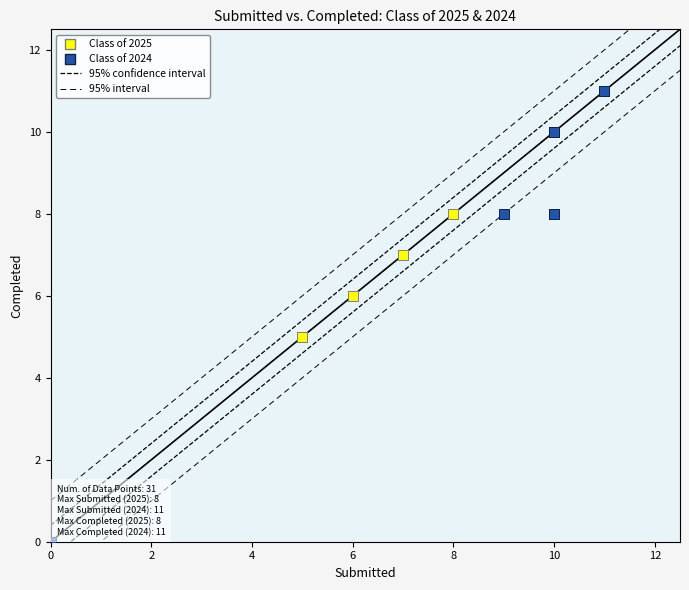

Which series contains the highest Y value?

Class of 2024